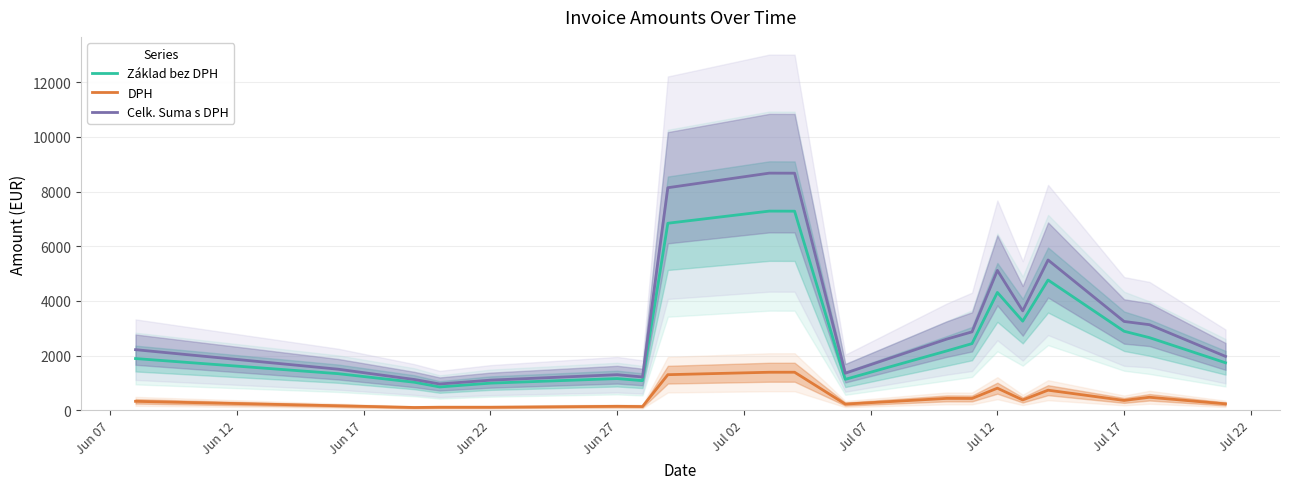

How many data points in DPH are above 357?

10